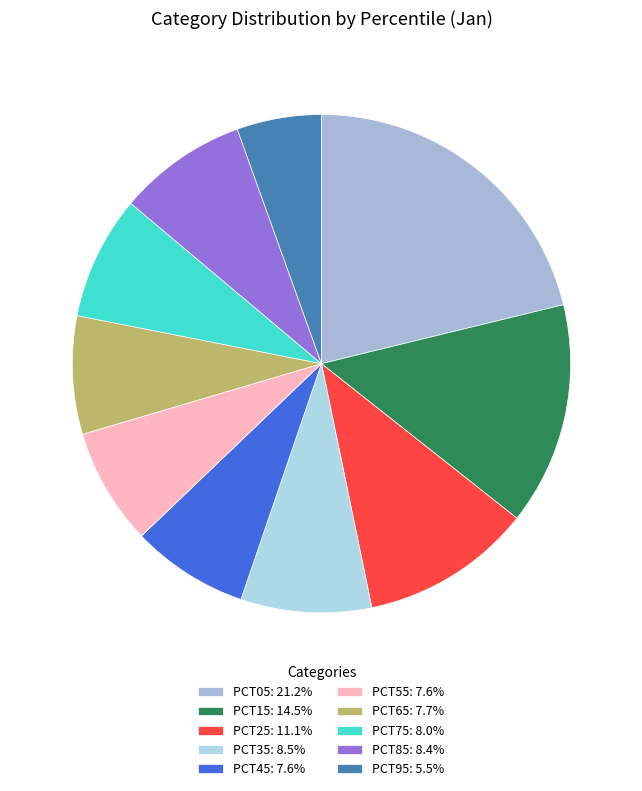

Count the number of slices in the pie.

10